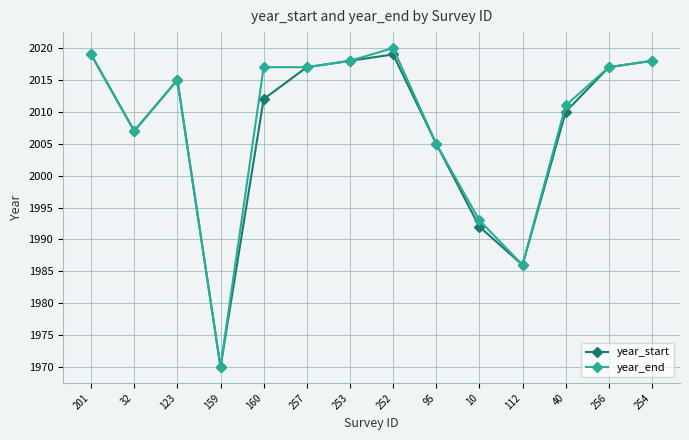

Which series has the widest spread of values?

year_end